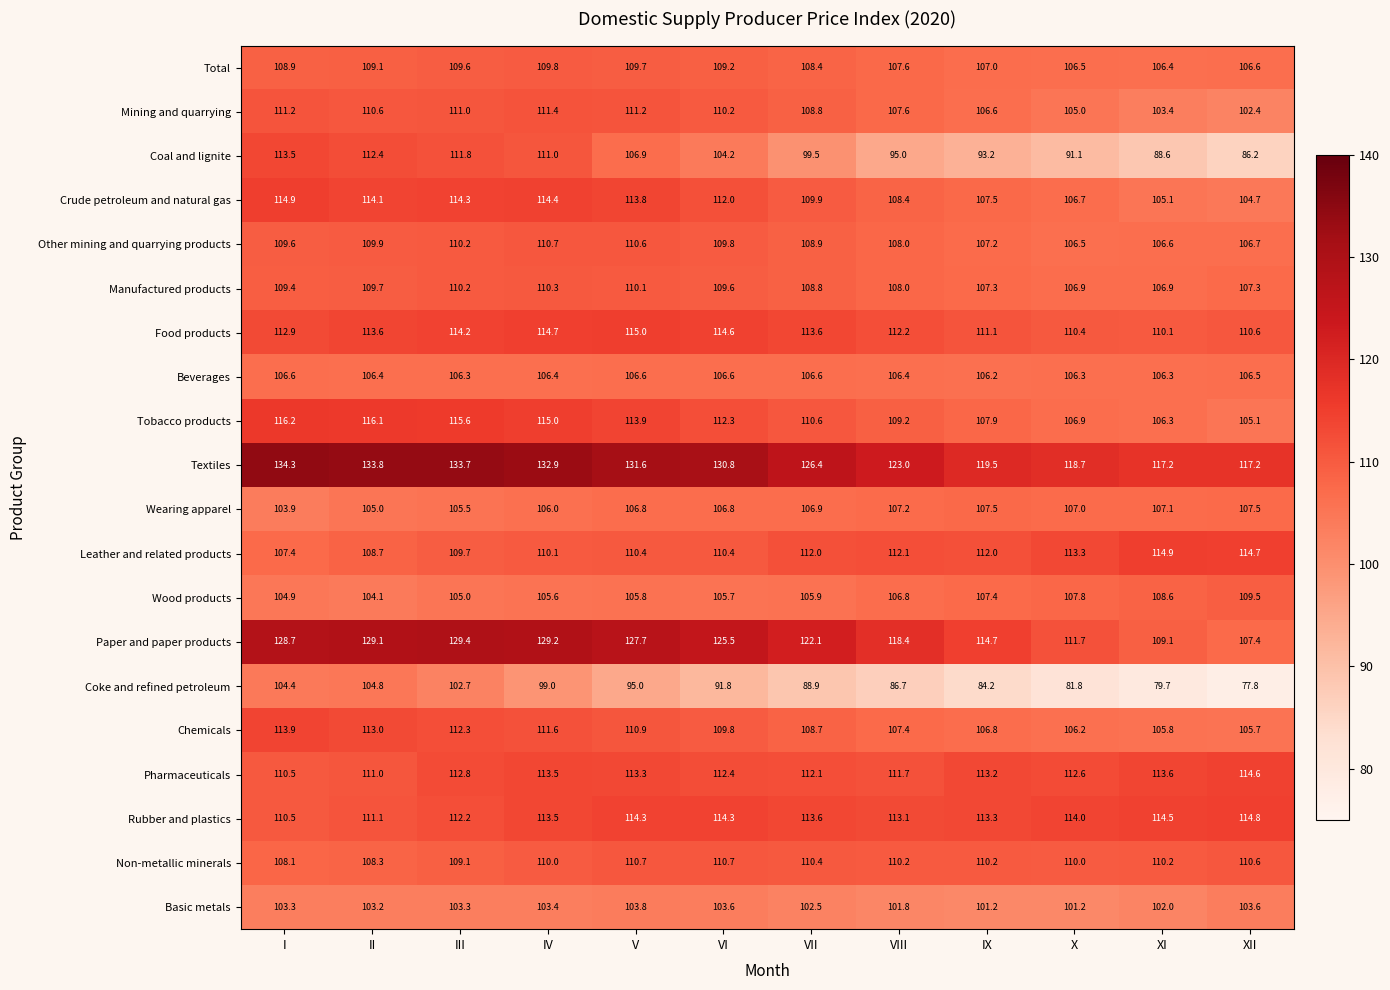

Which series has the largest range (max minus min)?

Coal and lignite